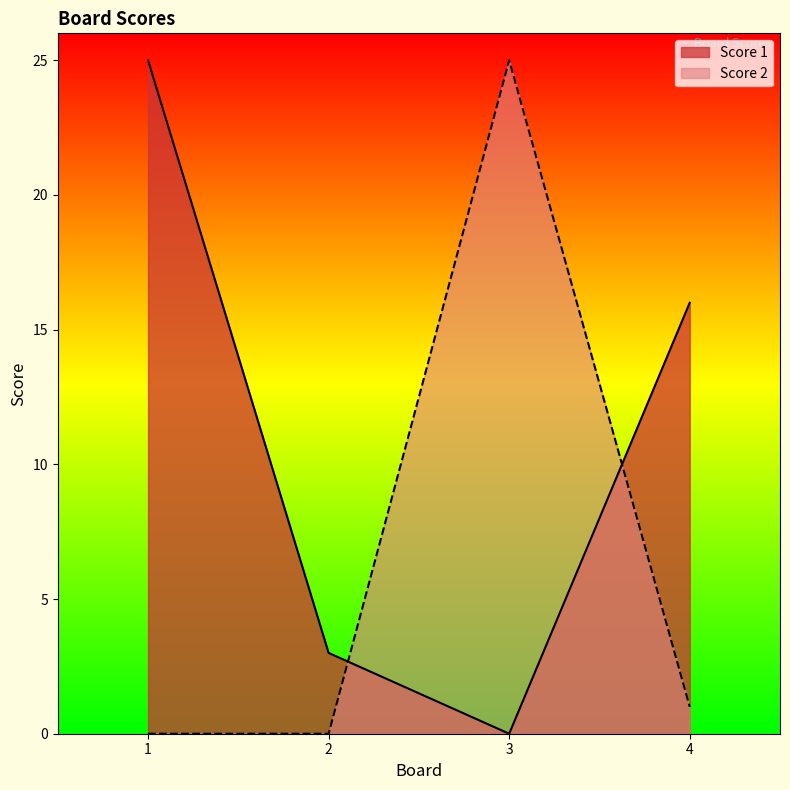

Between which two adjacent categories do Score 2 and Score 1 first intersect?

2 and 3